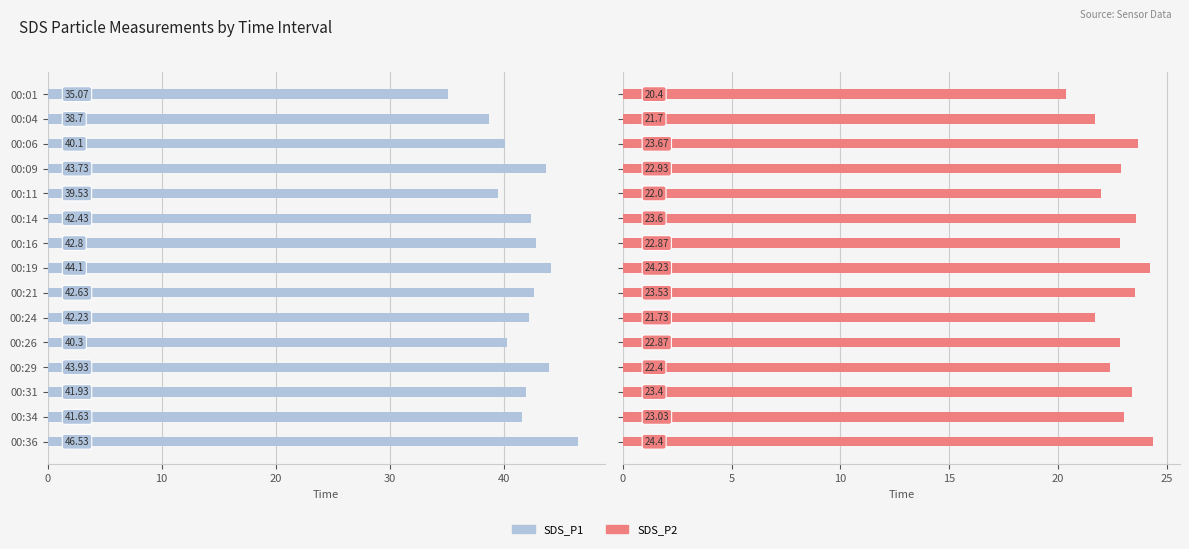

Is it true that SDS_P2 equals 10.8 at 00:19?

False